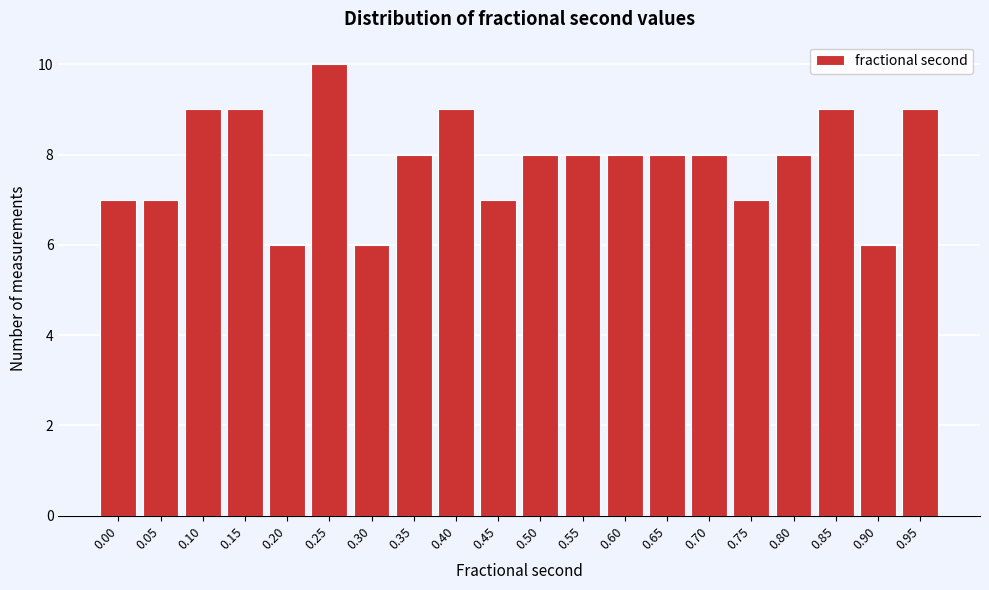

Reading left to right, transcribe all the data shown in this chart.

0.00=7	0.05=7	0.10=9	0.15=9	0.20=6	0.25=10	0.30=6	0.35=8	0.40=9	0.45=7	0.50=8	0.55=8	0.60=8	0.65=8	0.70=8	0.75=7	0.80=8	0.85=9	0.90=6	0.95=9